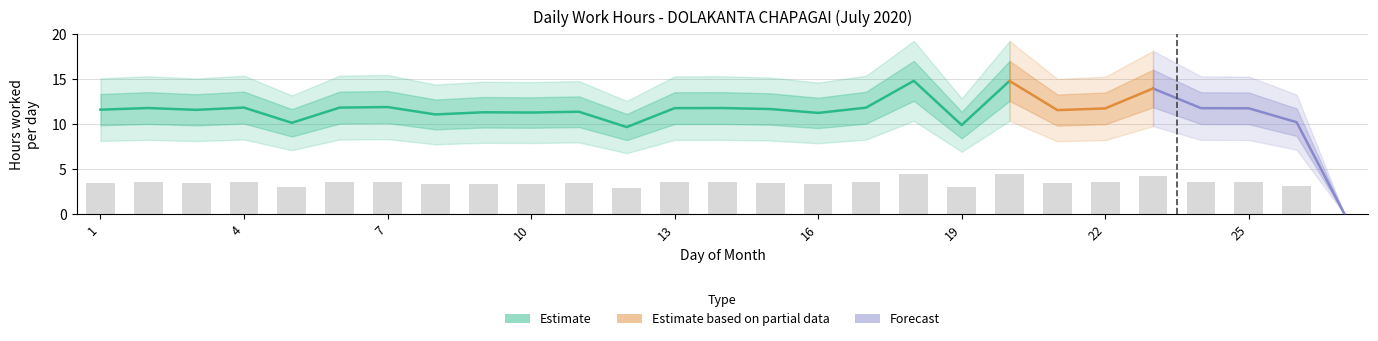

What is the value of the 25th bar from the left?

3.5